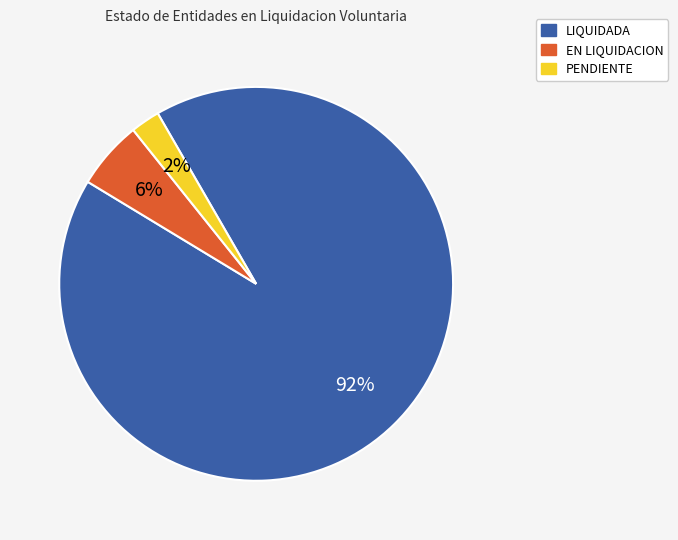

Which slice is the smallest?

PENDIENTE